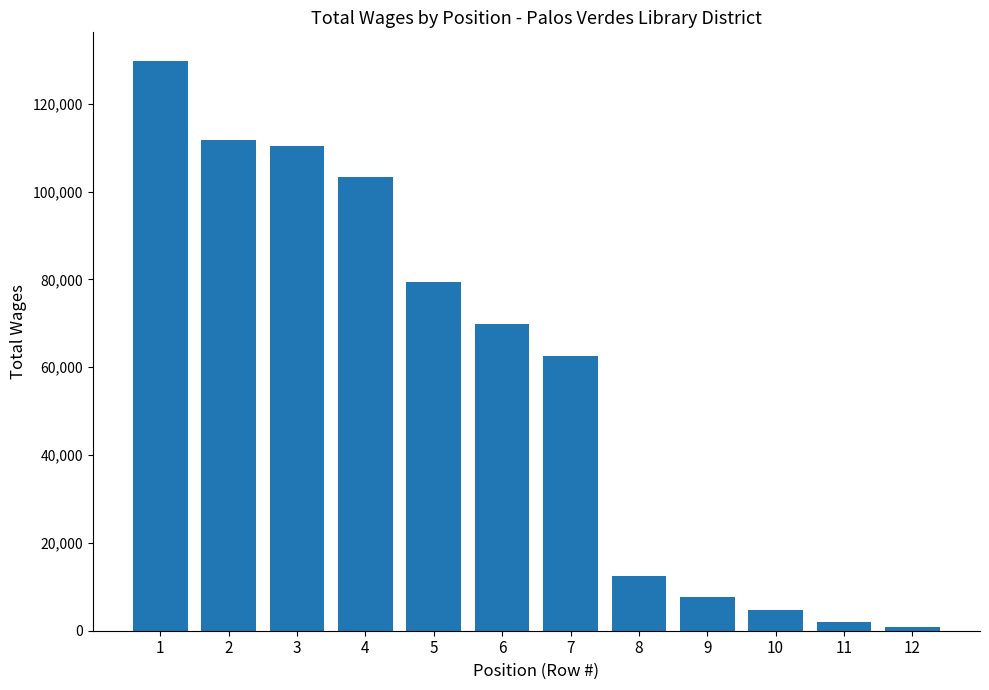

Reading left to right, transcribe all the data shown in this chart.

129789	111710	110387	103247	79415	69892	62586	12473	7579	4629	2032	835